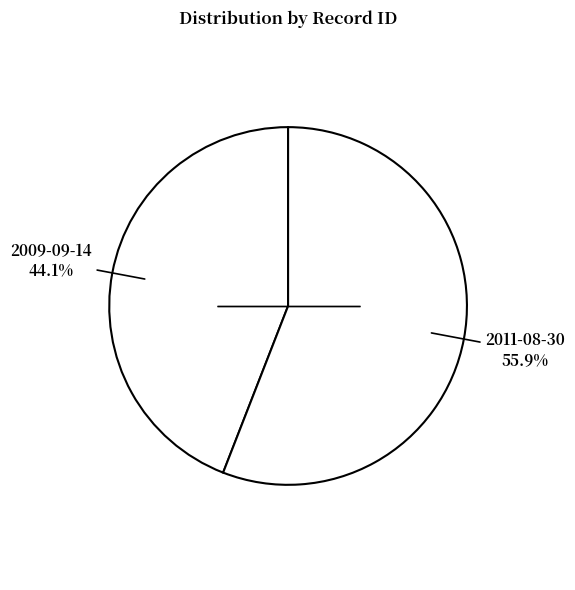

Count the number of slices in the pie.

2